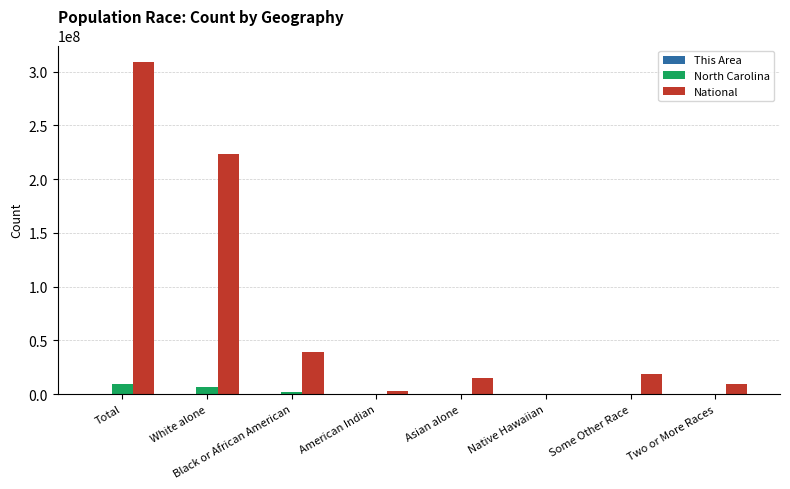

Is it true that National equals 165716957 at Total?

False